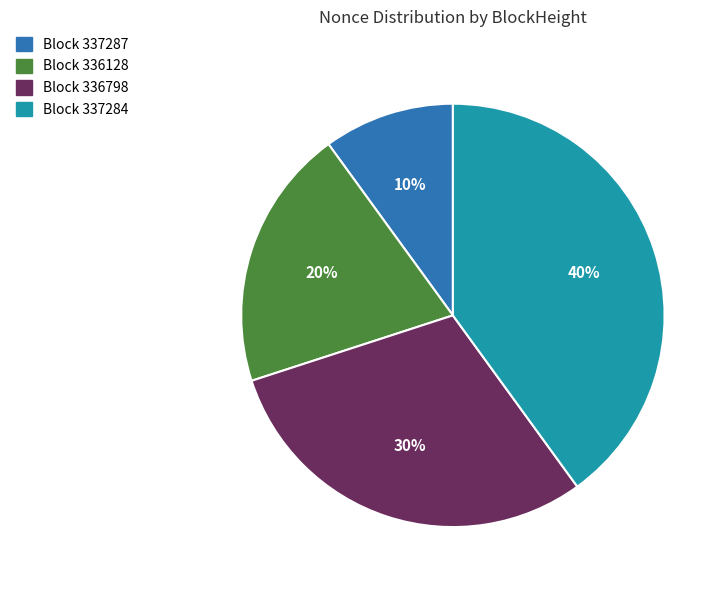

Is Block 336128 the majority of the pie?

No